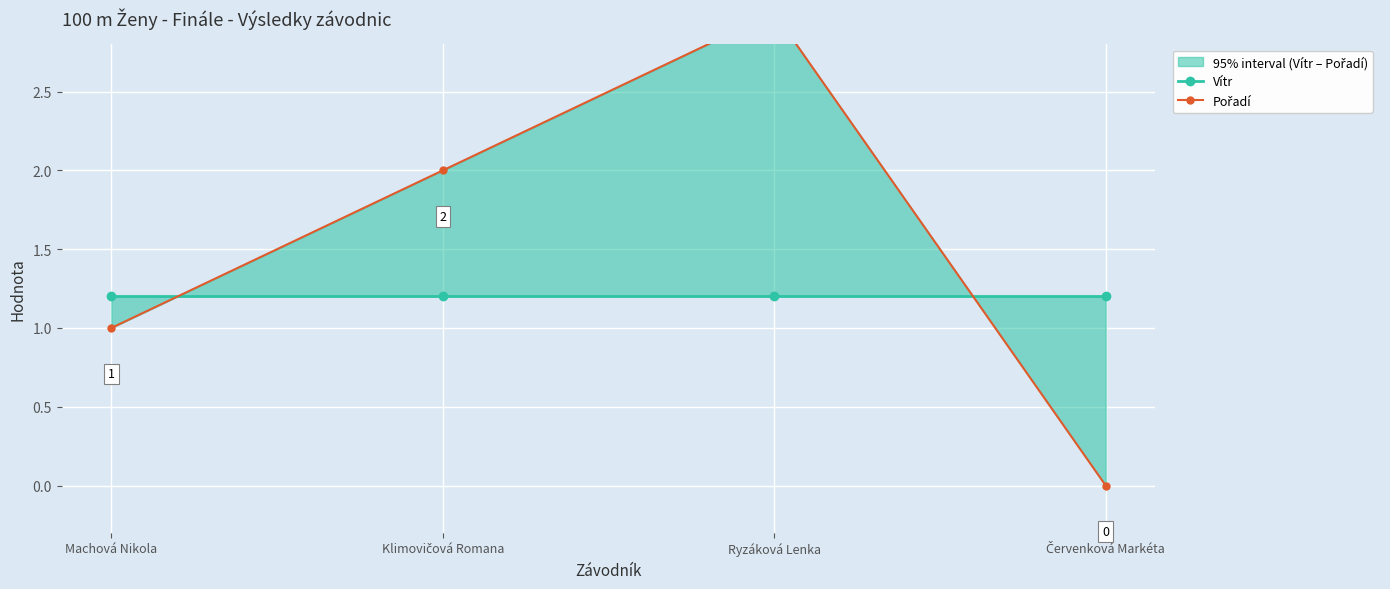

How many series are shown in this chart?

2